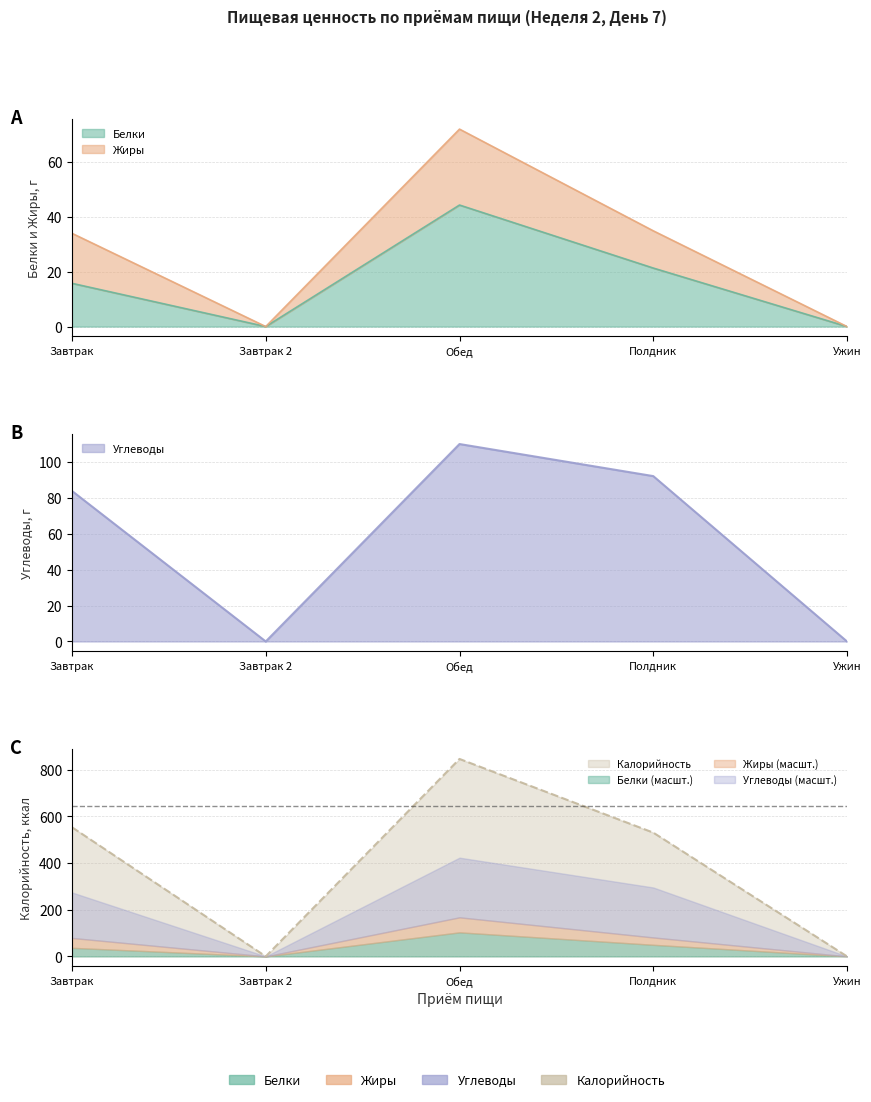

Is it true that Белки equals 0.0 at Ужин?

True